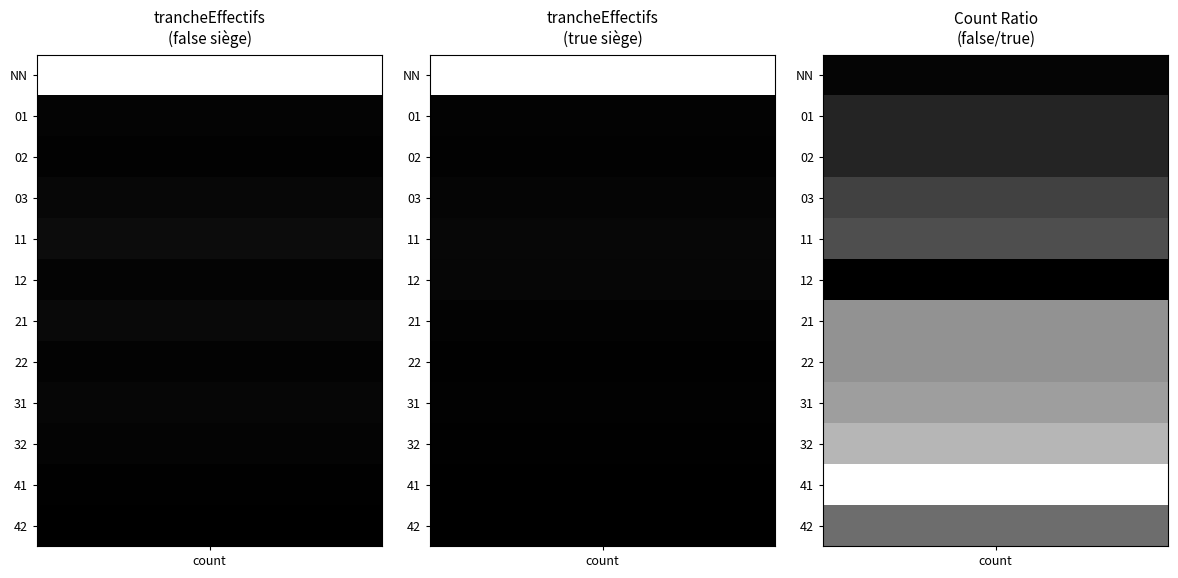

Is it true that the value at 41_true is 1?

True